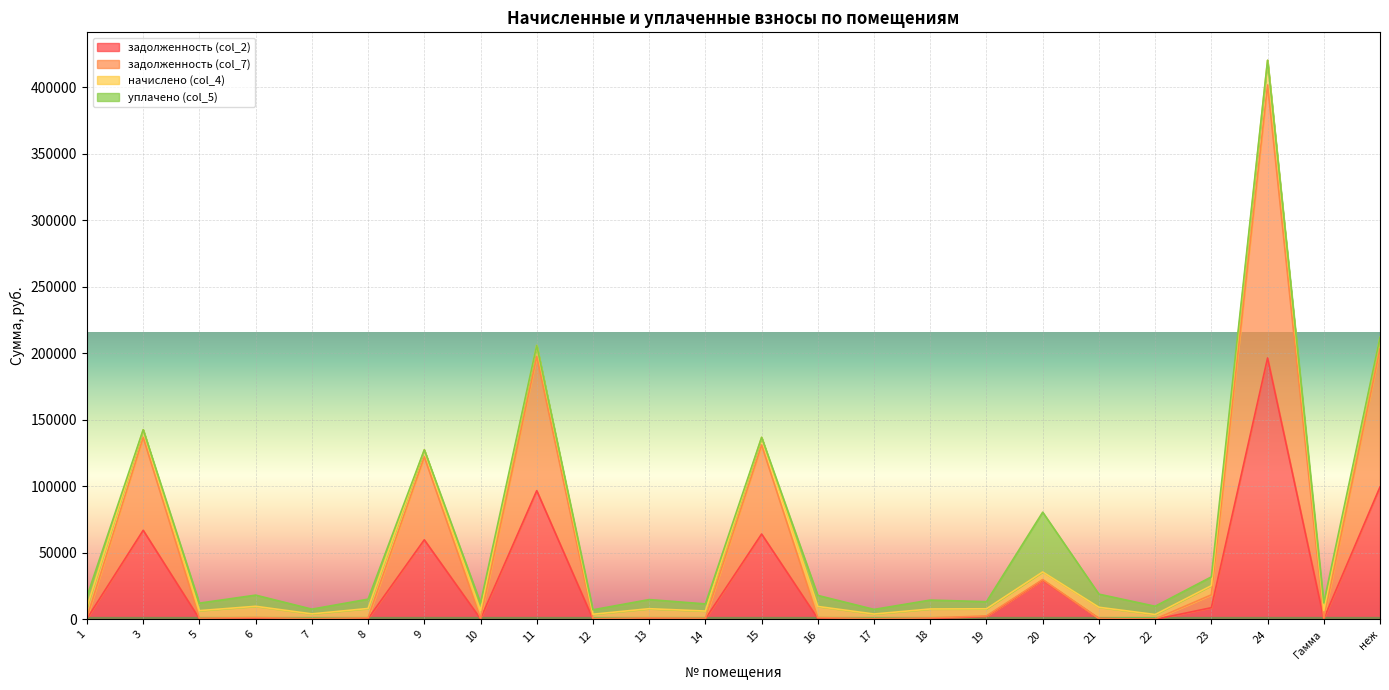

At which category is the sum across all series the highest?

24